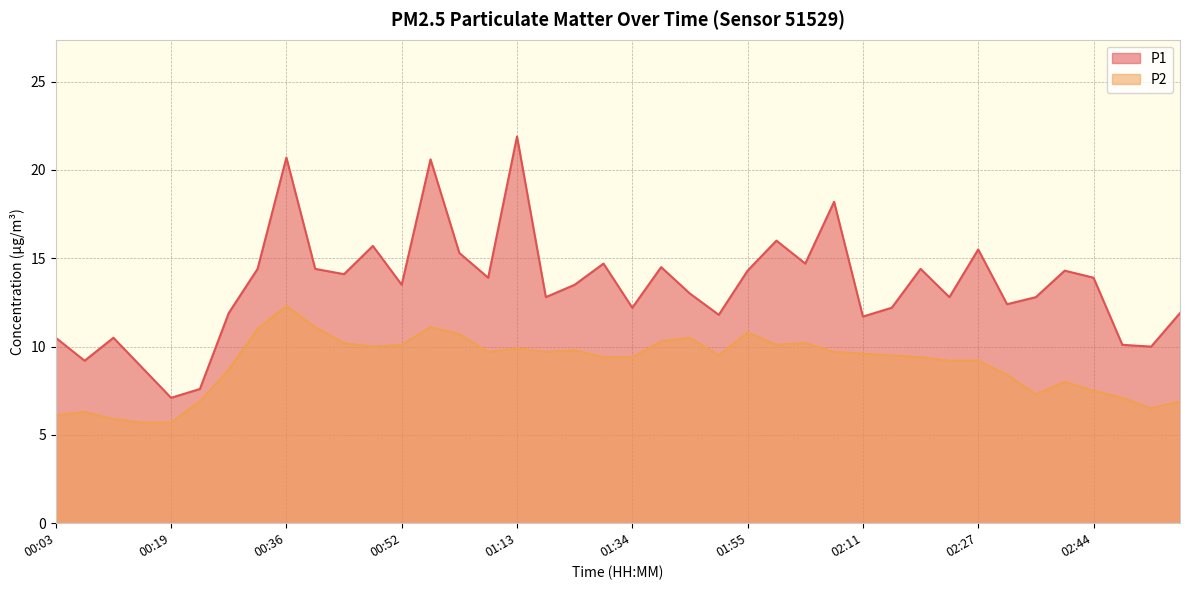

Which series has the largest total across all categories?

P1